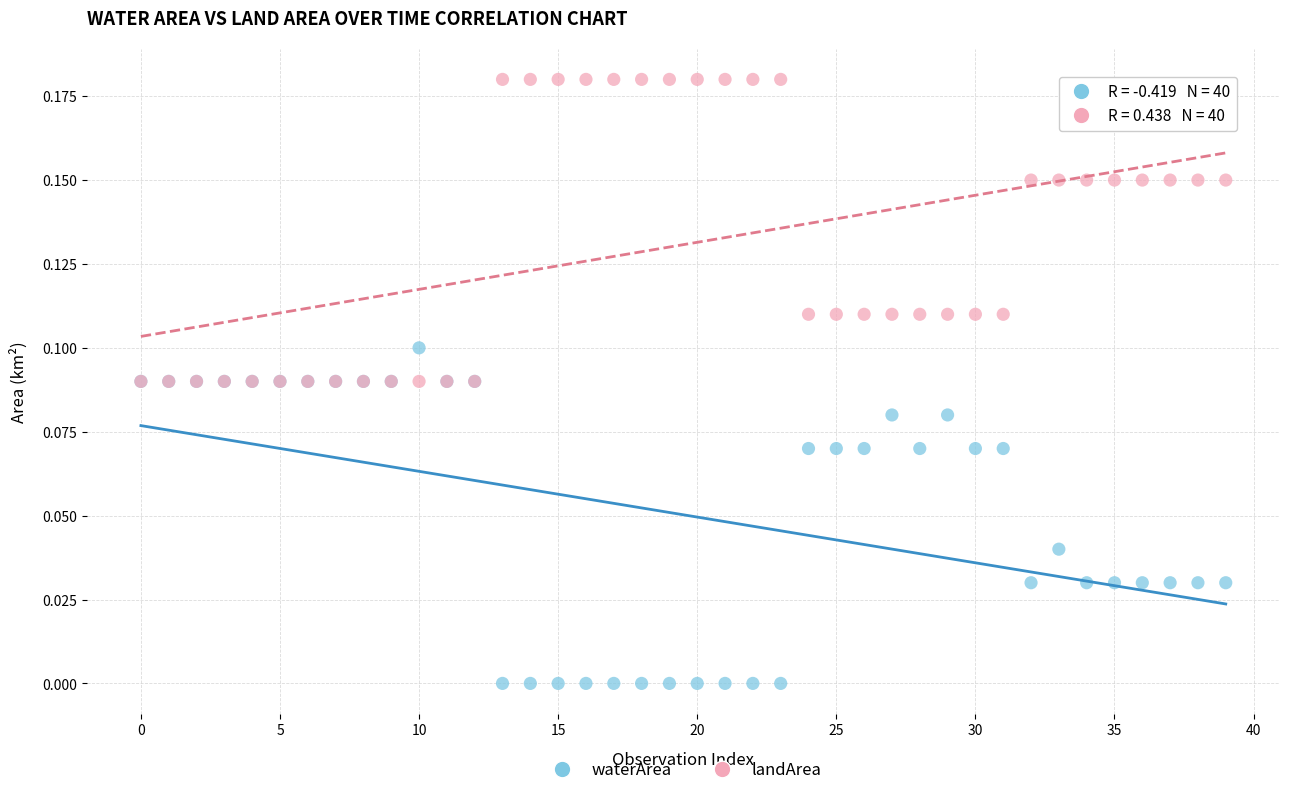

What are all the series names shown in the legend?

waterArea, landArea